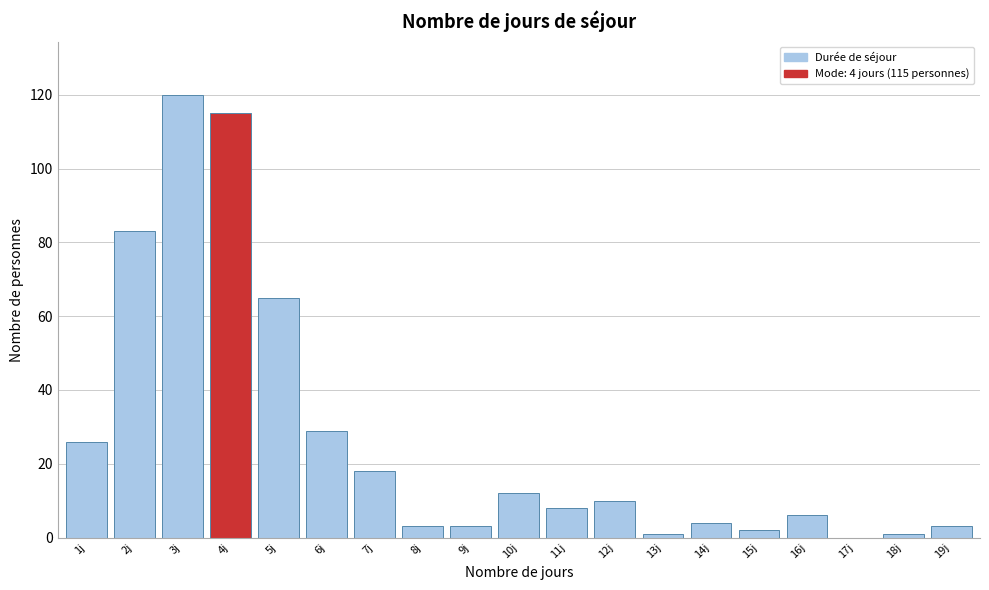

Reading left to right, extract all data points from this chart.

1j=26	2j=83	3j=120	4j=115	5j=65	6j=29	7j=18	8j=3	9j=3	10j=12	11j=8	12j=10	13j=1	14j=4	15j=2	16j=6	17j=0	18j=1	19j=3